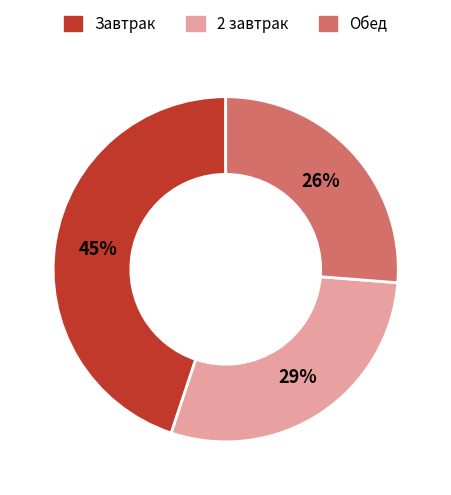

To the nearest percent, what is the average slice percentage?

33%